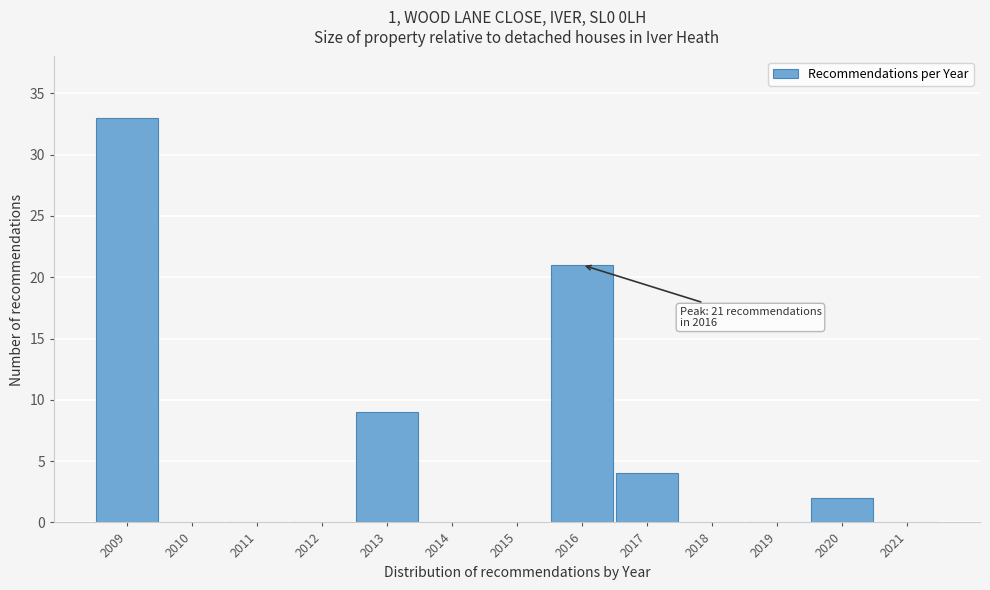

Reading left to right, transcribe all the data shown in this chart.

2009=33	2010=0	2011=0	2012=0	2013=9	2014=0	2015=0	2016=21	2017=4	2018=0	2019=0	2020=2	2021=0